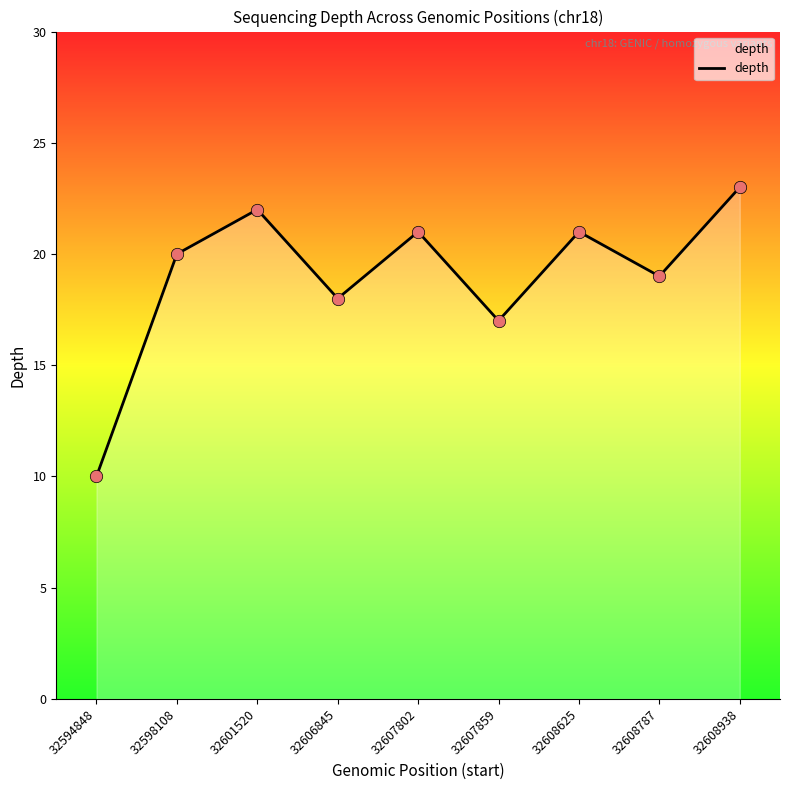

What is the ratio of the value at 32598108 to the value at 32608787?

1.1